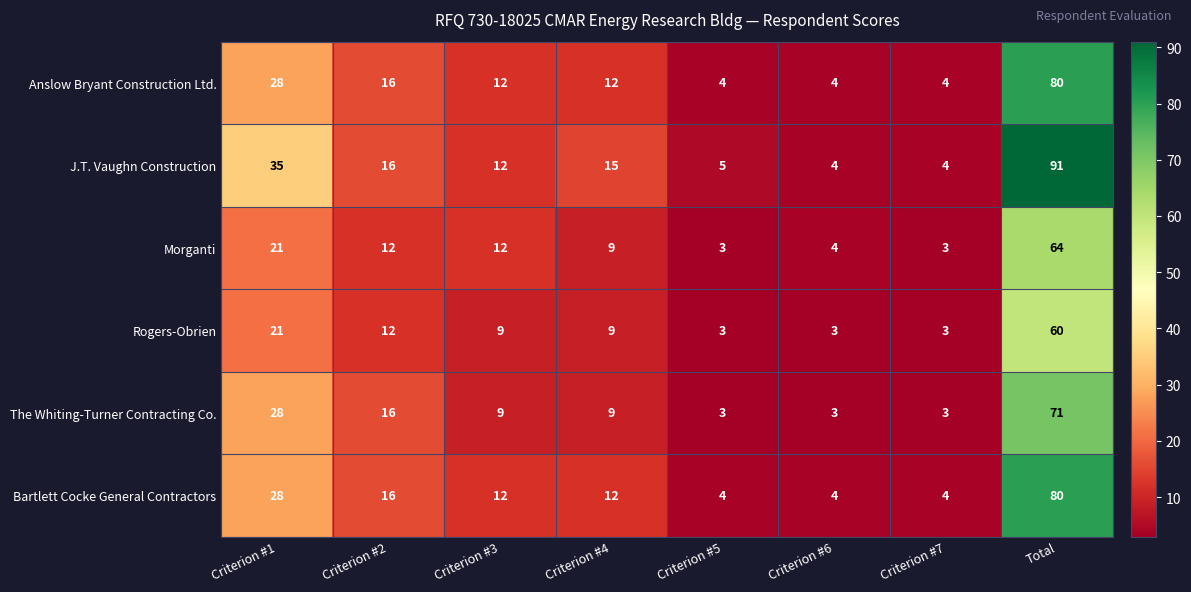

The J.T. Vaughn Construction series shows 4 at Criterion #7. True or false?

True